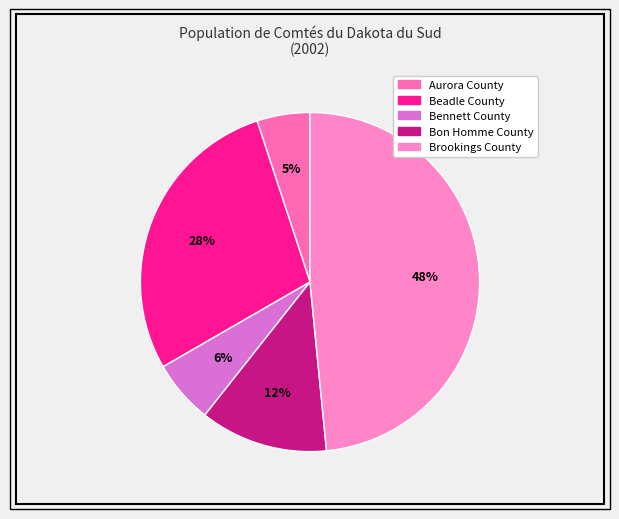

To the nearest percent, what is the difference between the largest and smallest slice percentages?

43%